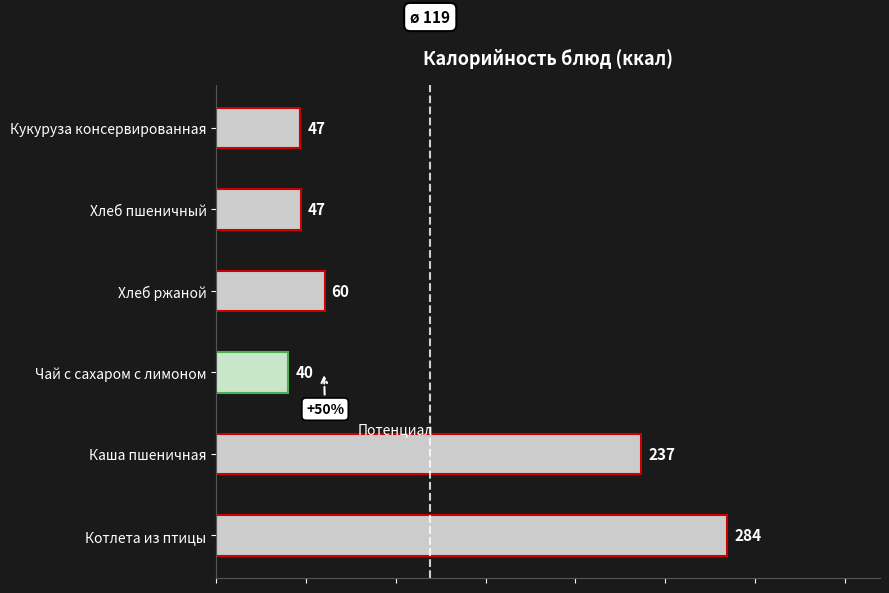

How many data points does each series have?

6